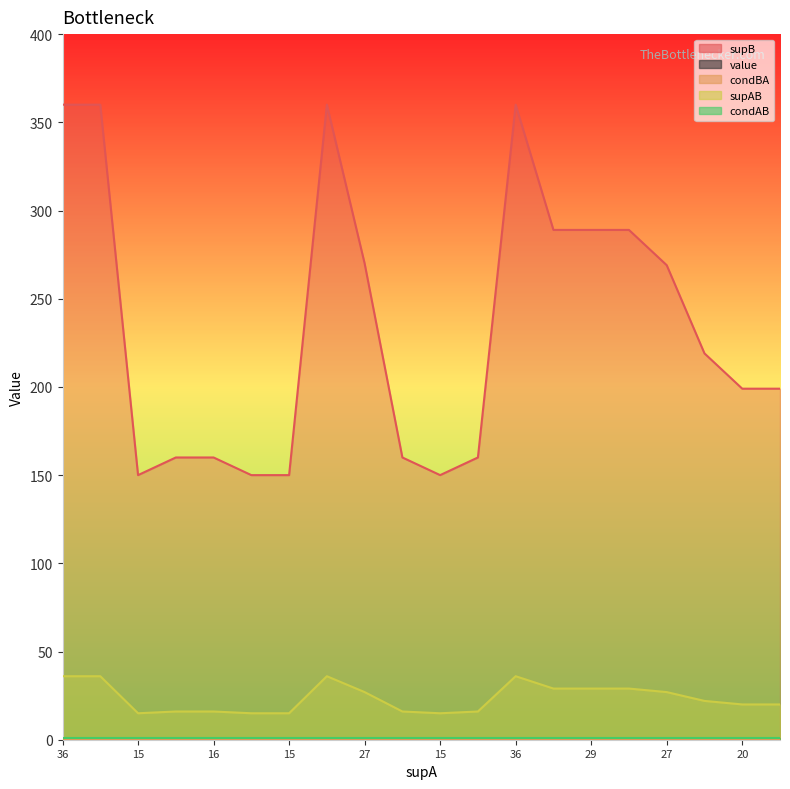

True or false: supB and supAB intersect in this chart.

False